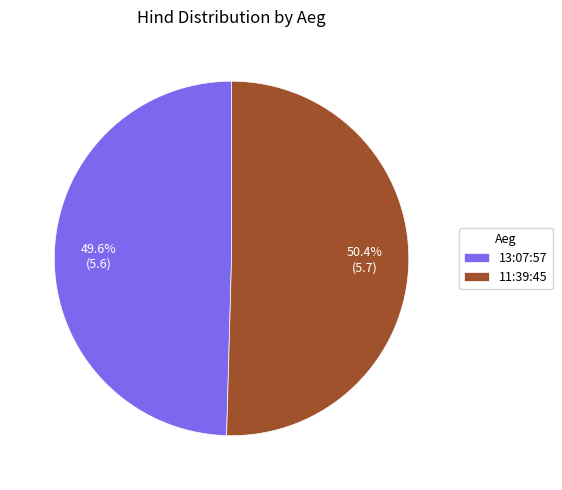

What is the ratio of the value at 13:07:57 to the value at 11:39:45?

1.0